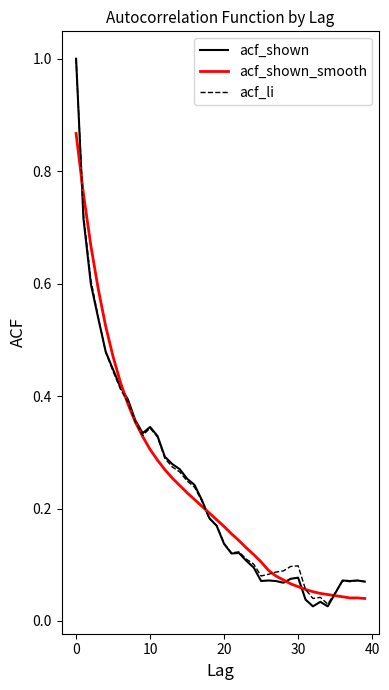

Which series has the widest spread of values?

acf_shown